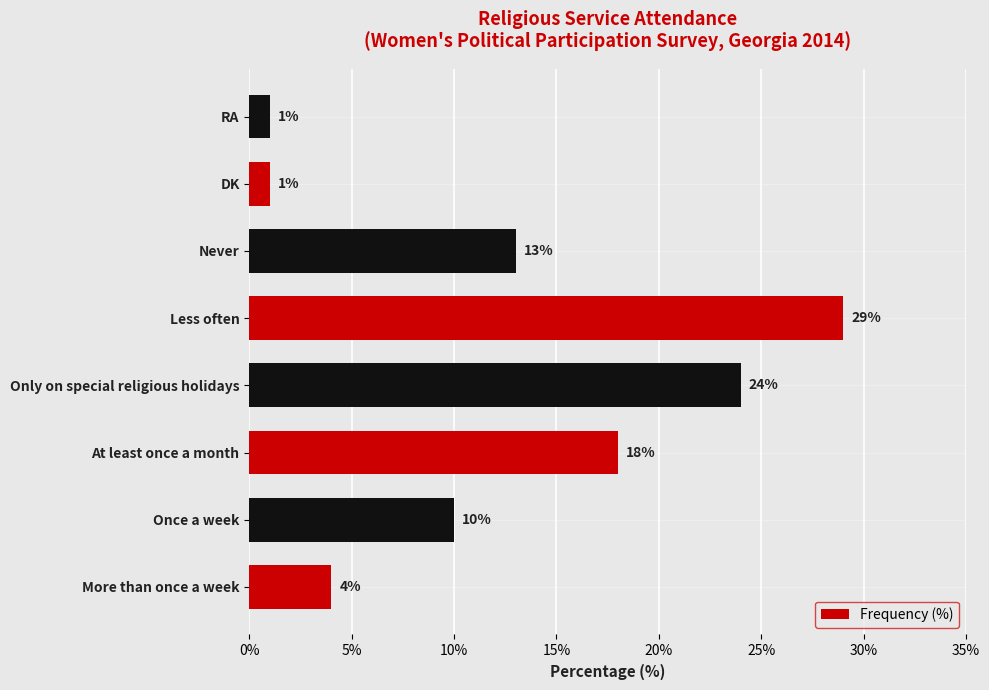

How many values are between 4 and 24?

5